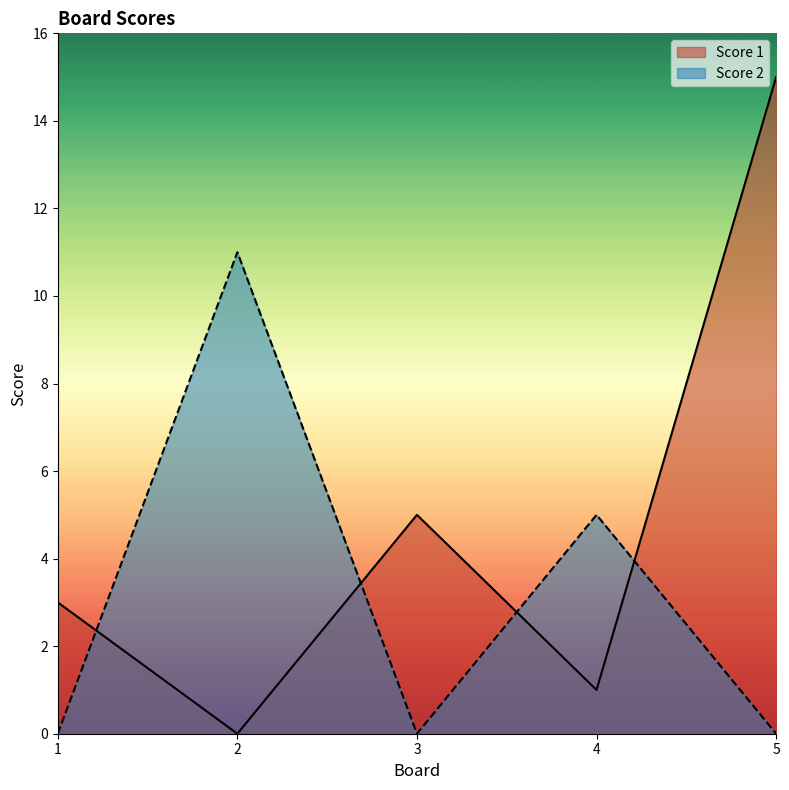

Which category has the lowest value across all series?

2